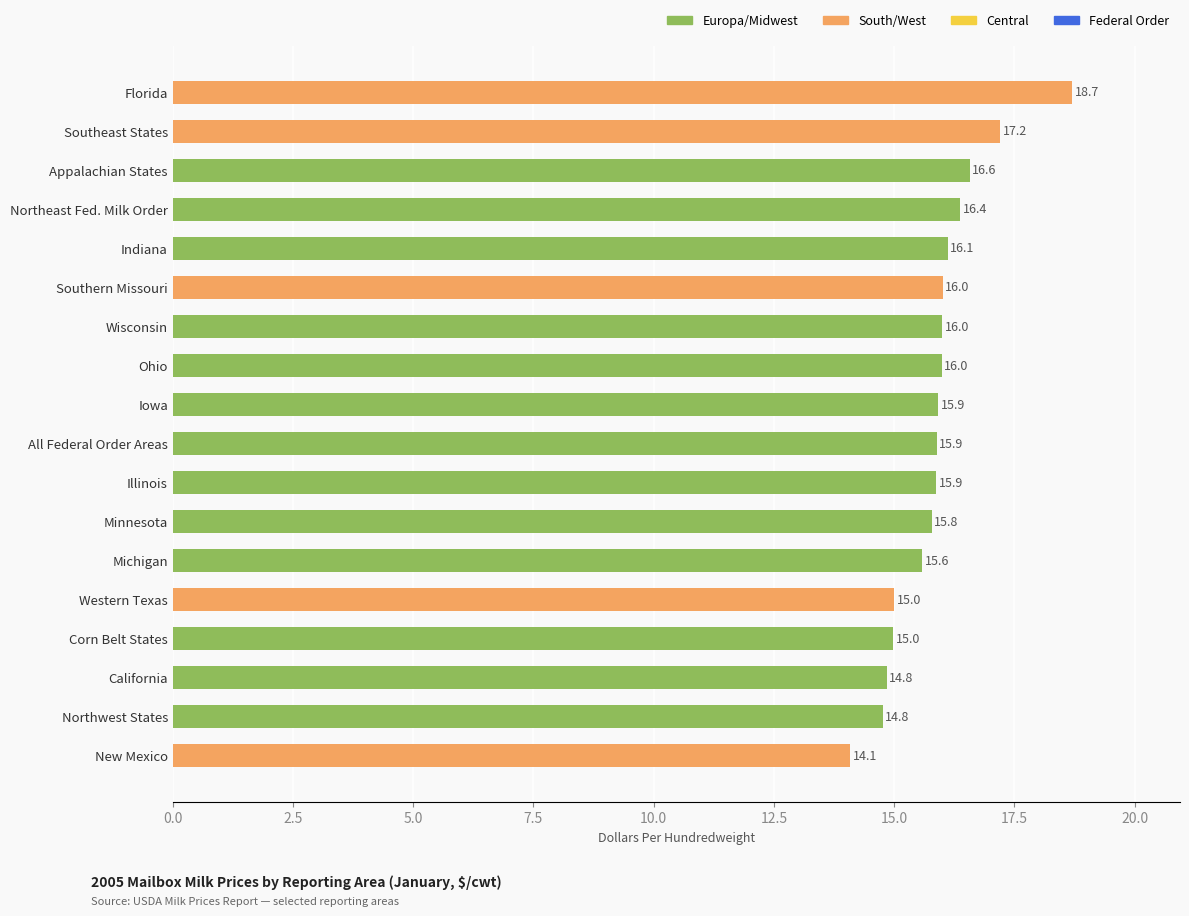

Are the bars grouped side by side (vs. stacked)?

No